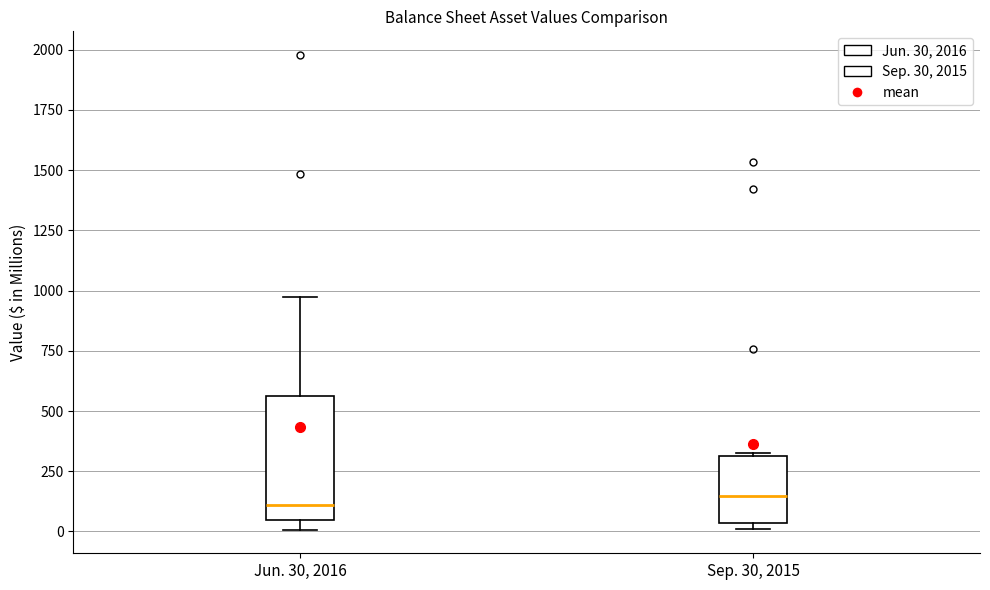

Reading left to right, read every box against the y-axis: the position of its median line, the range the box covers, and the ends of its whiskers. The values are not printed on the chart, so give them approximately, as read against the axis.

Jun. 30, 2016: median 100, box 50 to 550, whiskers 0 to 950
Sep. 30, 2015: median 150, box 50 to 300, whiskers 0 to 350